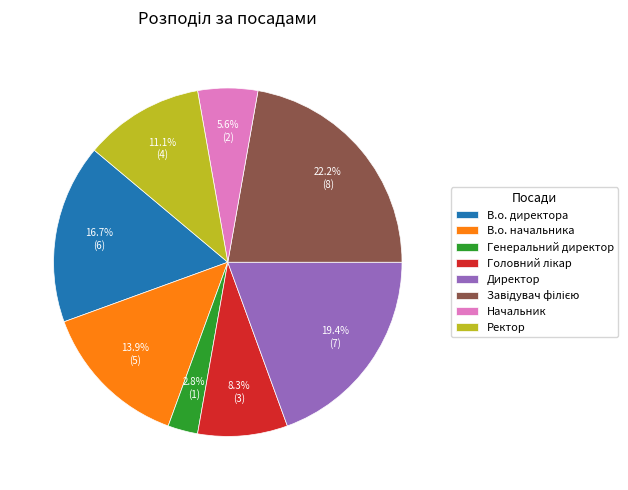

The Ректор slice represents 1% of the pie. True or false?

False